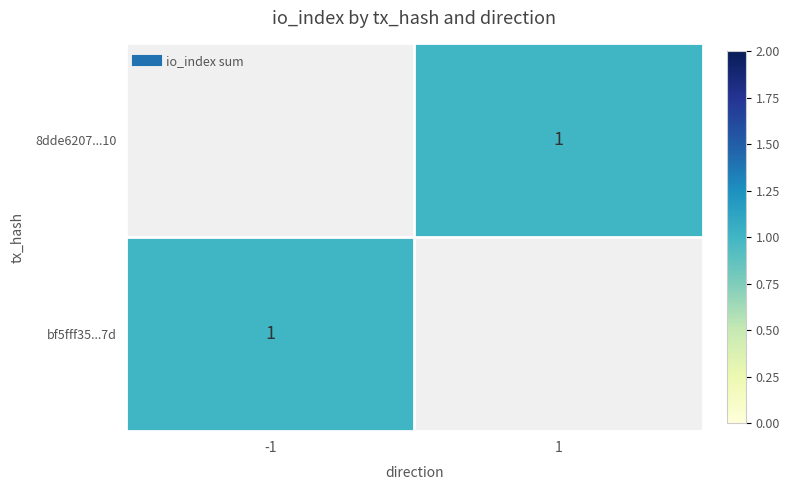

Which has a higher value, 1 or -1?

-1